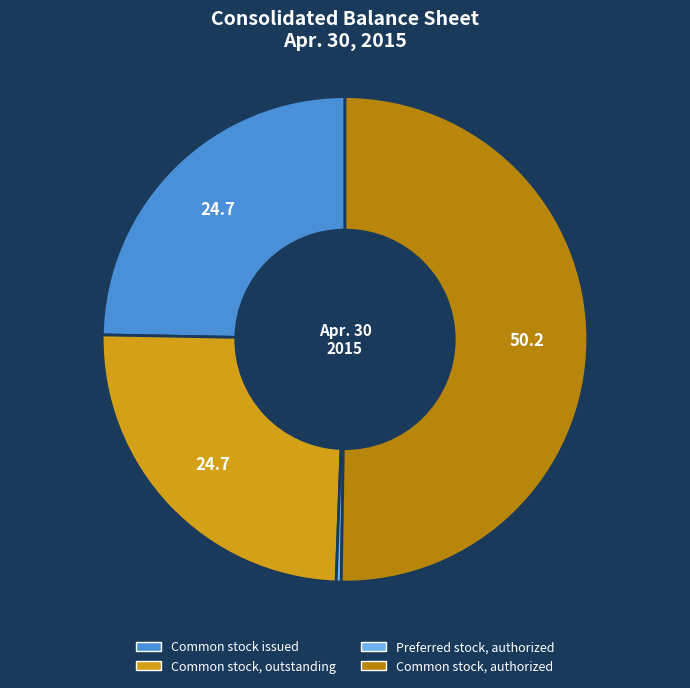

Is it true that Common stock issued is 25% of the pie?

True